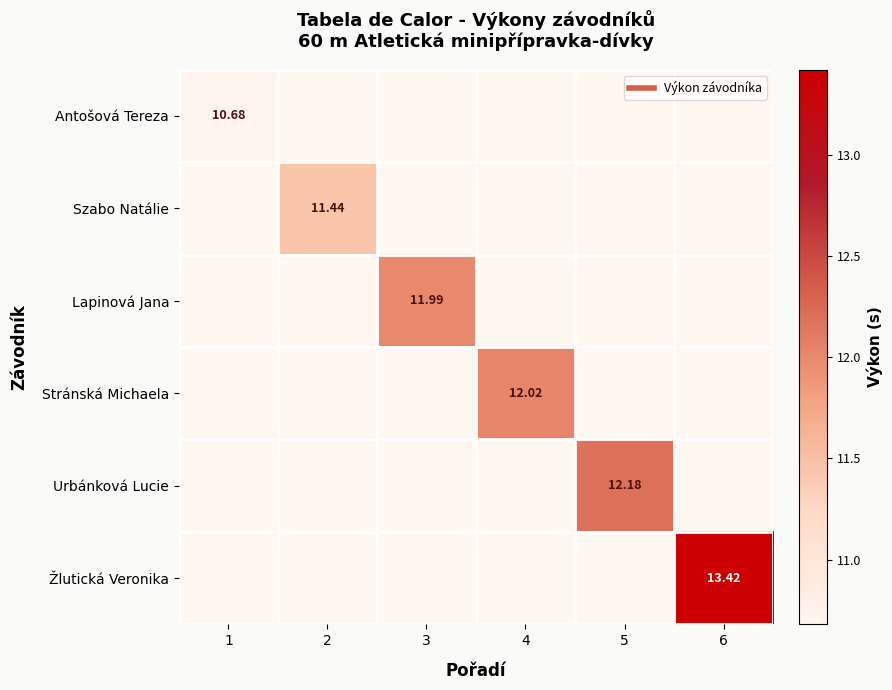

List the labels in order of Szabo Natálie value, largest first.

1, 2, 3, 4, 5, 6